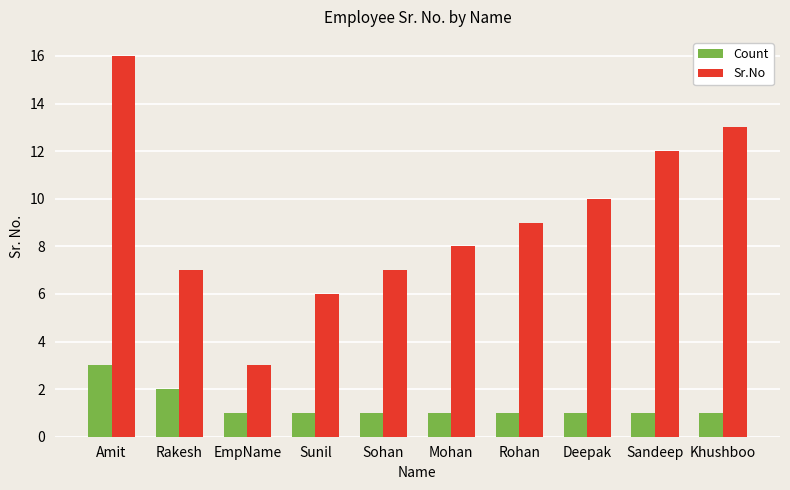

Reading left to right, what are all the values shown in this chart?

Count: Amit=3	Rakesh=2	EmpName=1	Sunil=1	Sohan=1	Mohan=1	Rohan=1	Deepak=1	Sandeep=1	Khushboo=1
Sr.No: Amit=16	Rakesh=7	EmpName=3	Sunil=6	Sohan=7	Mohan=8	Rohan=9	Deepak=10	Sandeep=12	Khushboo=13